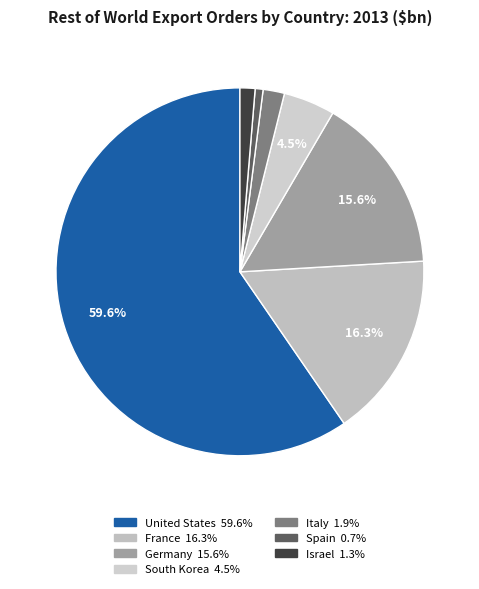

Rank the categories by value from lowest to highest.

Spain, Israel, Italy, South Korea, Germany, France, United States